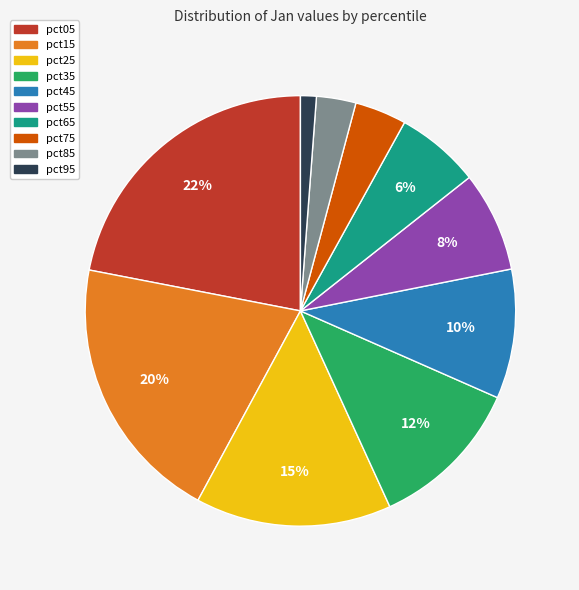

What is the largest slice in the pie chart?

pct05